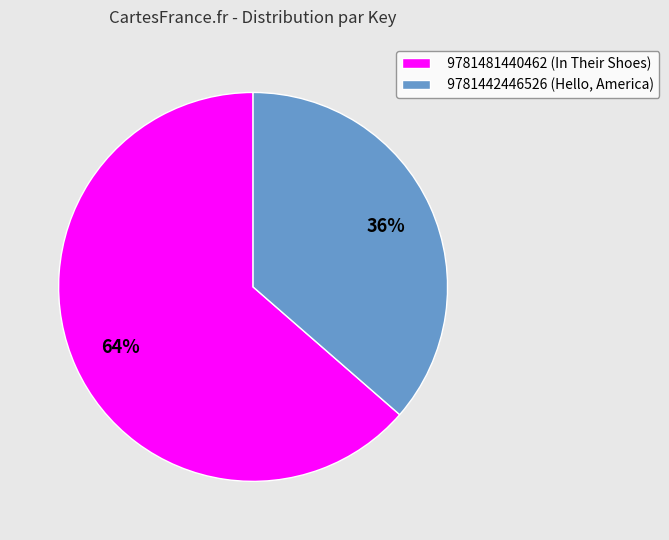

Between 9781442446526 (Hello, America) and 9781481440462 (In Their Shoes), which is larger?

9781481440462 (In Their Shoes)